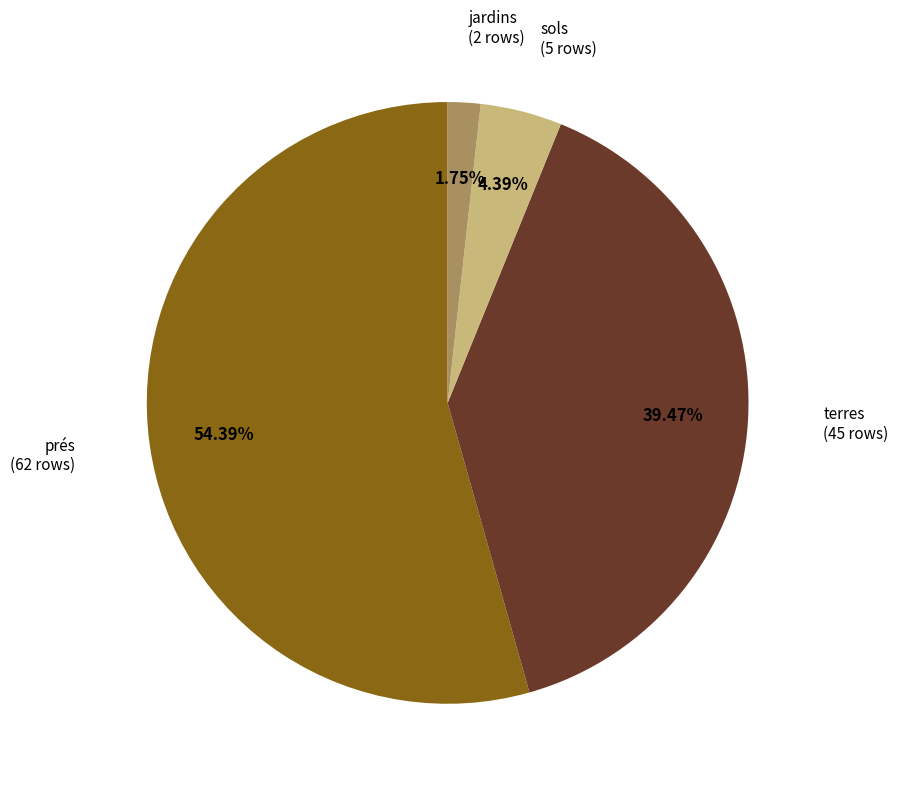

Does any single category account for the majority?

Yes